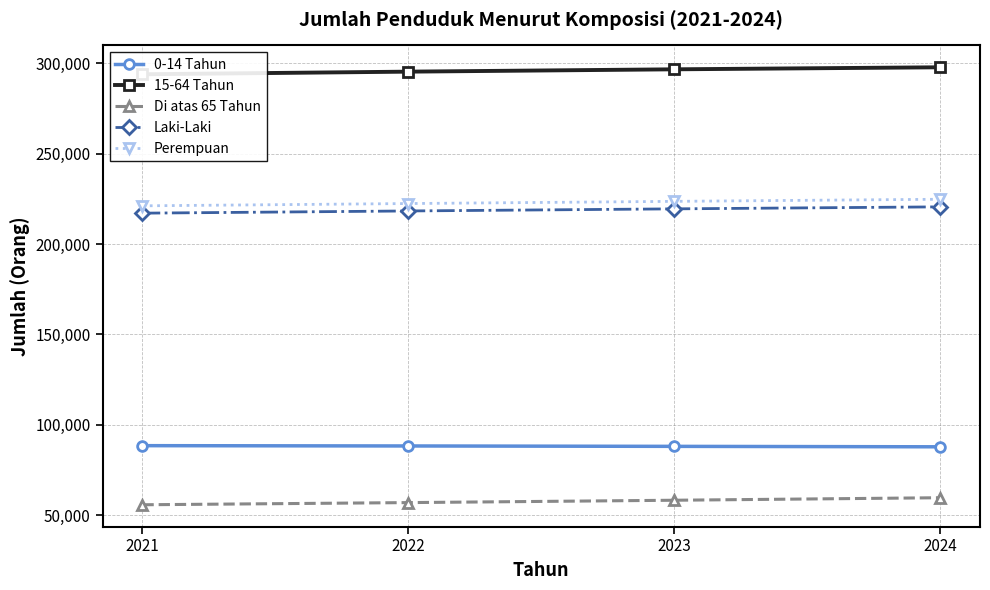

Which series changed the most between 2021 and 2022?

15-64 Tahun